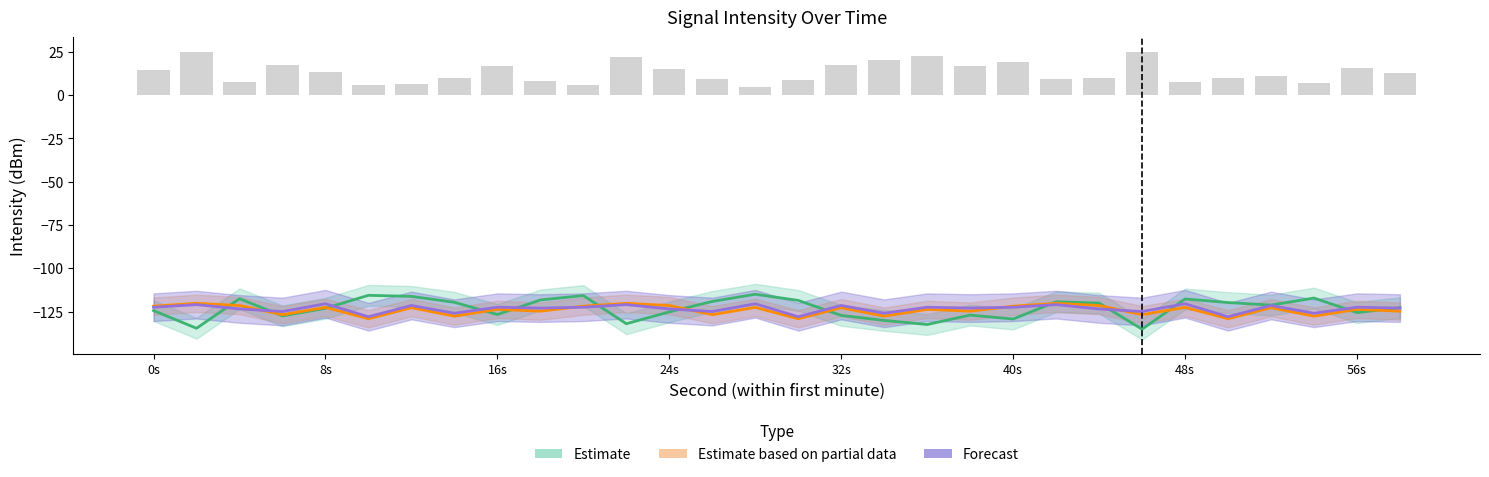

Where does the Estimate based on partial data series first go above -122?

0s